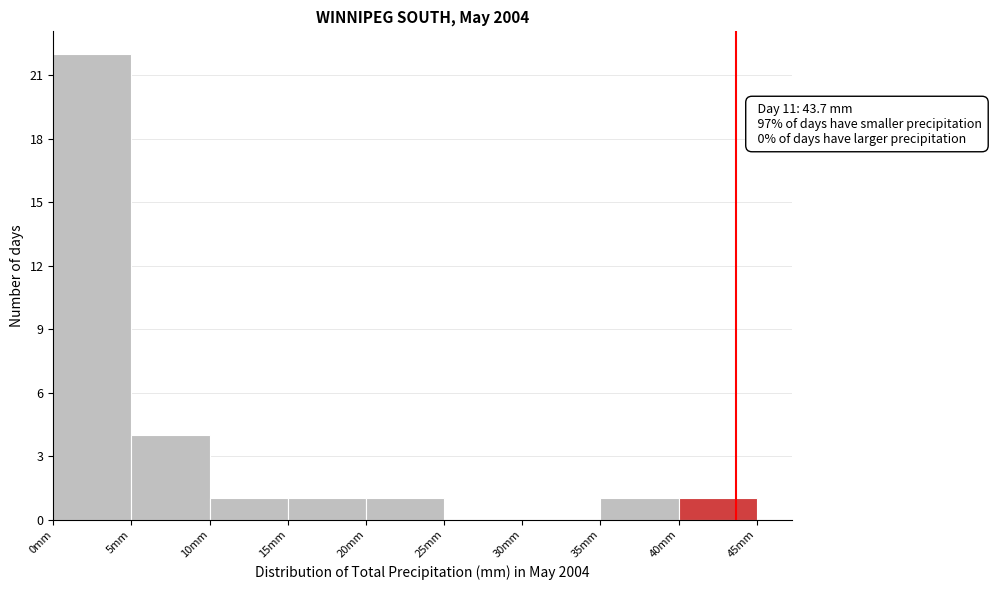

Which range on the x-axis has the tallest bar?

0 to 5